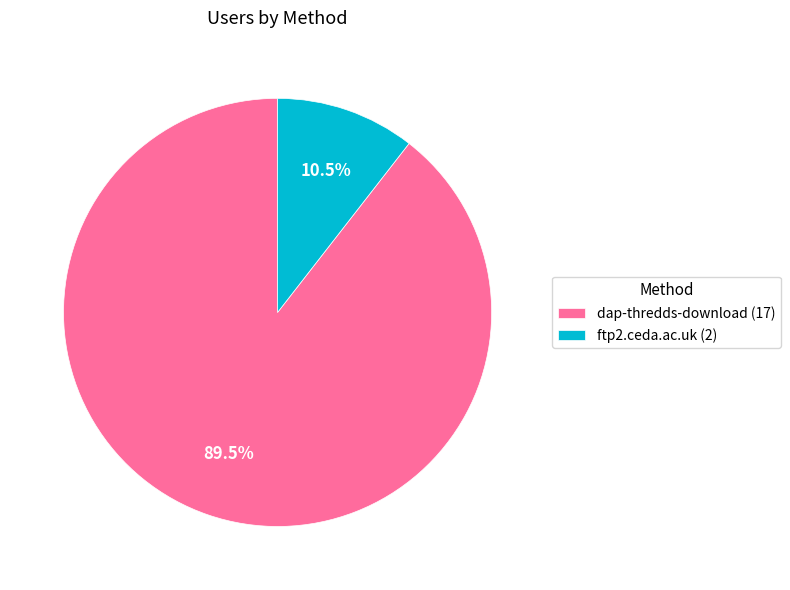

Between ftp2.ceda.ac.uk (2) and dap-thredds-download (17), which is larger?

dap-thredds-download (17)